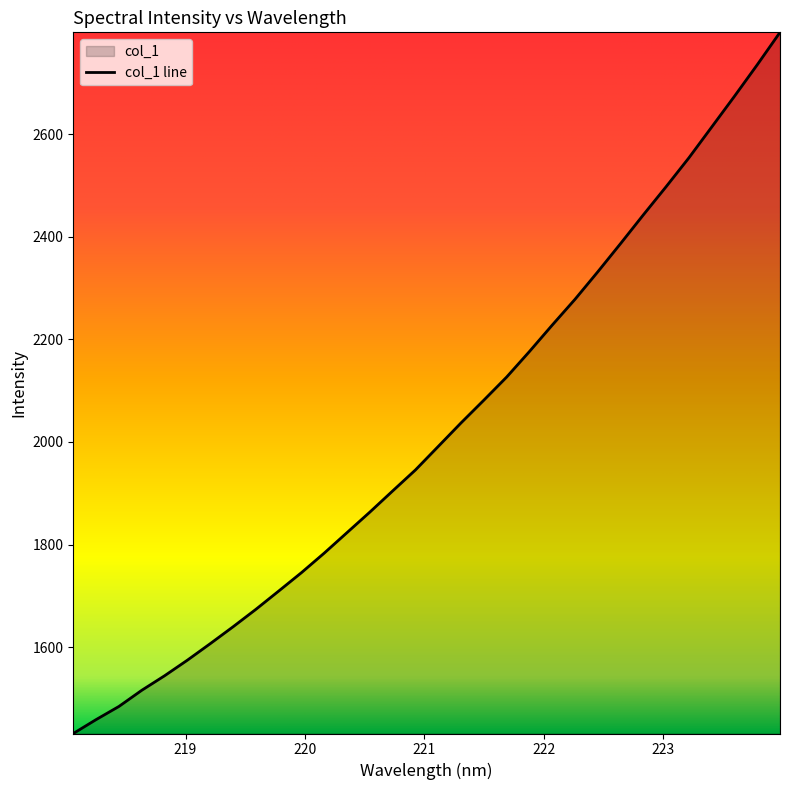

Reading left to right, extract all data points from this chart.

1431.9	1459.0	1484.7	1516.1	1544.5	1574.9	1607.0	1639.8	1673.8	1709.4	1745.4	1783.5	1823.5	1863.4	1904.7	1945.6	1991.4	2037.3	2081.6	2126.6	2176.4	2227.8	2278.1	2331.7	2386.7	2442.7	2497.6	2553.8	2613.8	2673.7	2735.1	2798.3